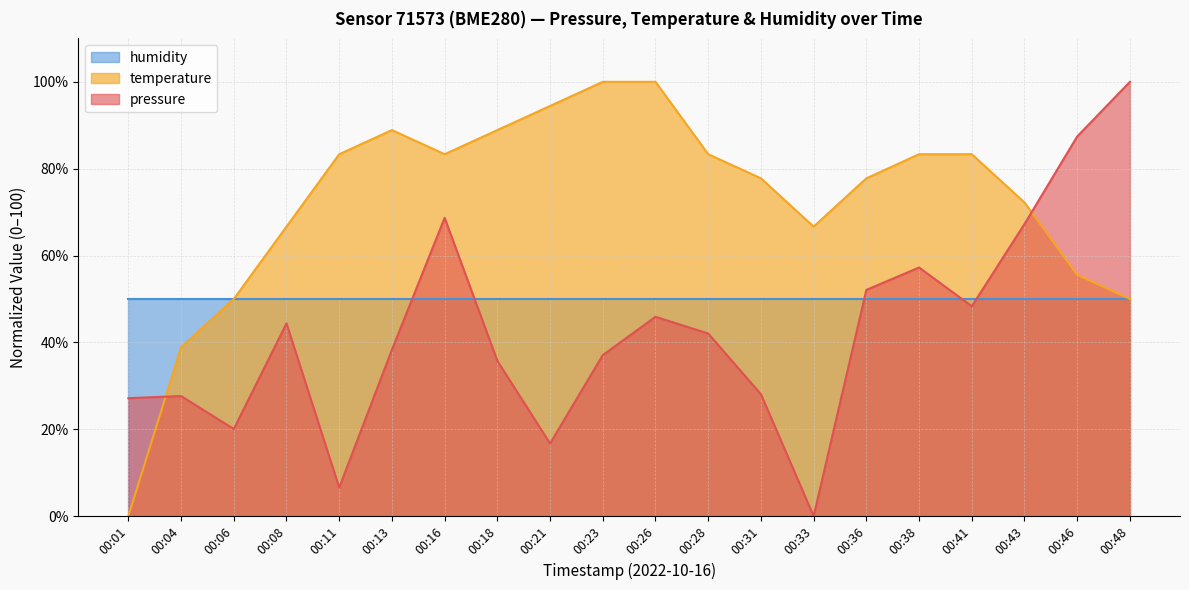

What is the maximum value shown in the chart?

100.0